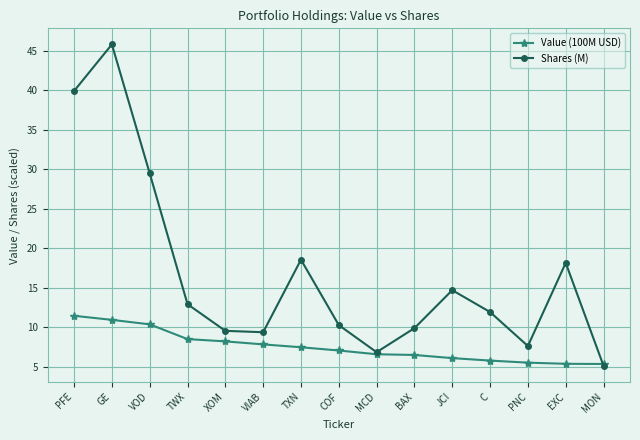

How many lines are shown in the chart?

2